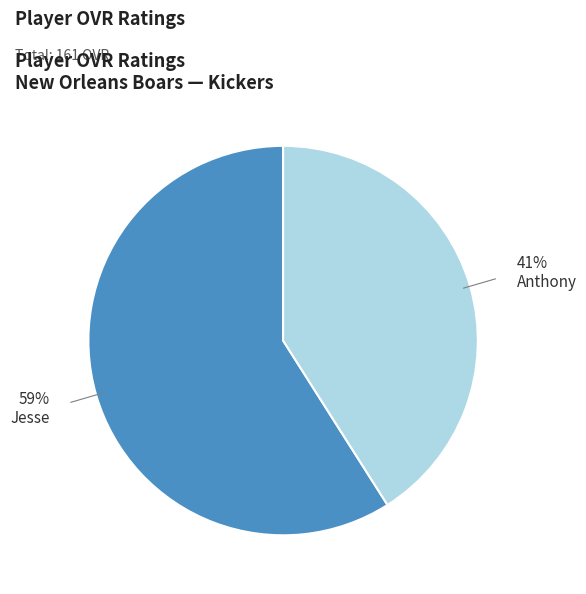

To the nearest percent, what percentage of the pie is Anthony?

41%